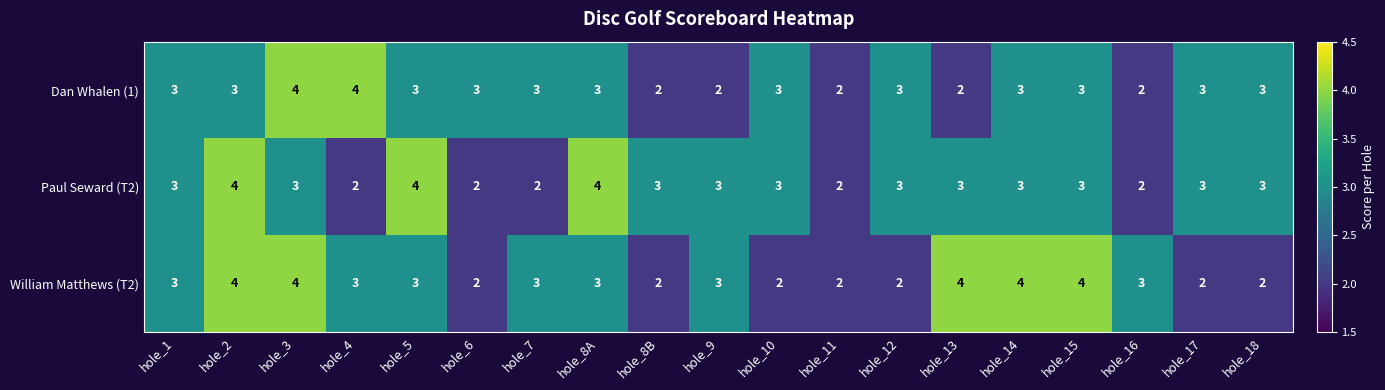

The Paul Seward (T2) series shows 3 at hole_12. True or false?

True